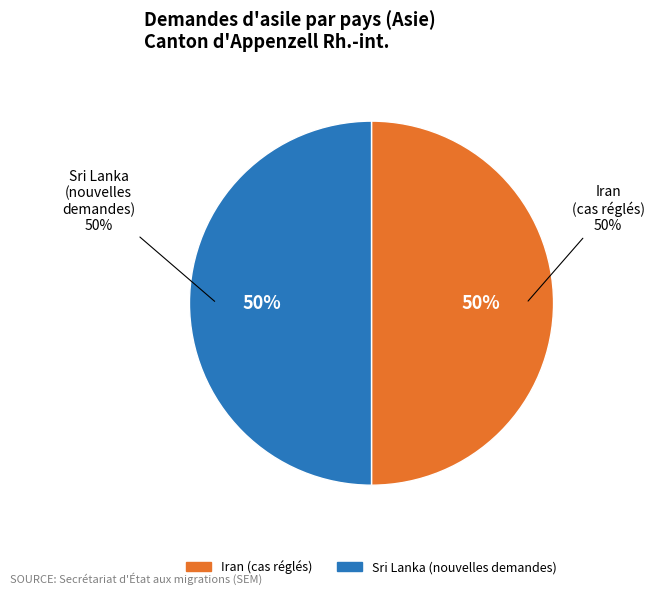

Is there any slice that represents more than half of the pie?

Yes